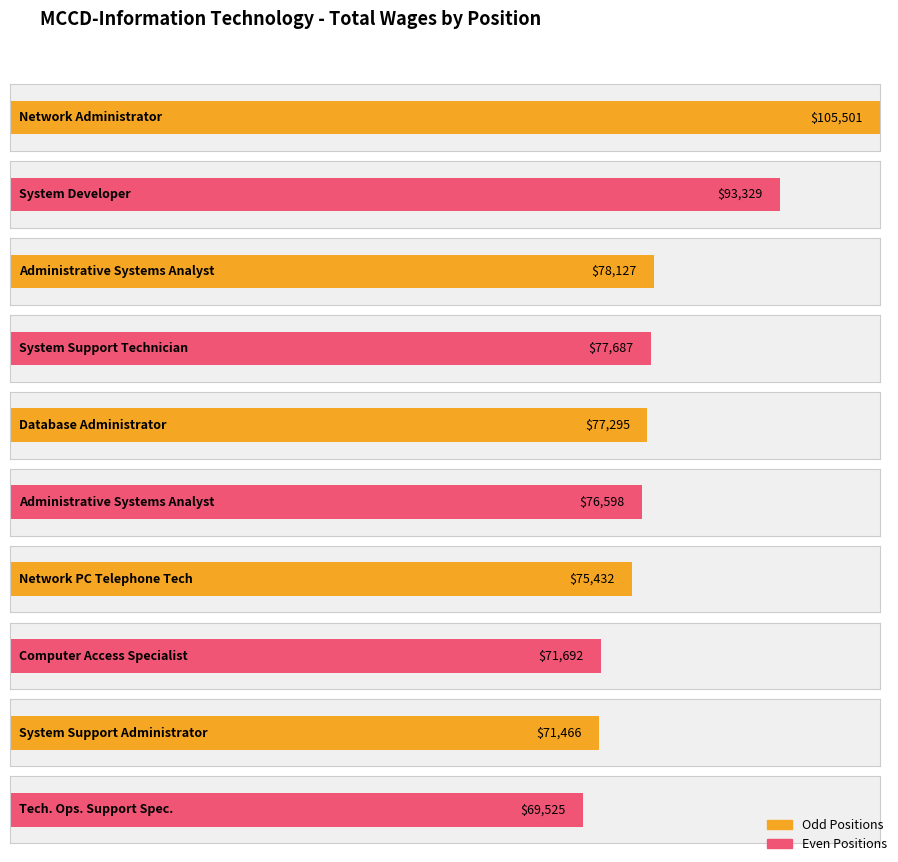

What is the change in value from System Developer to Computer Access Specialist?

-21637